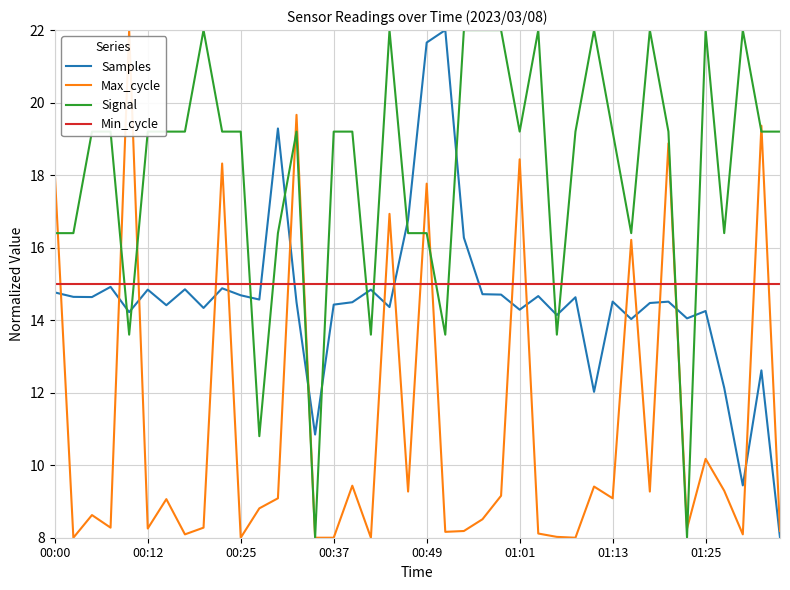

Which series has the largest total across all categories?

Signal